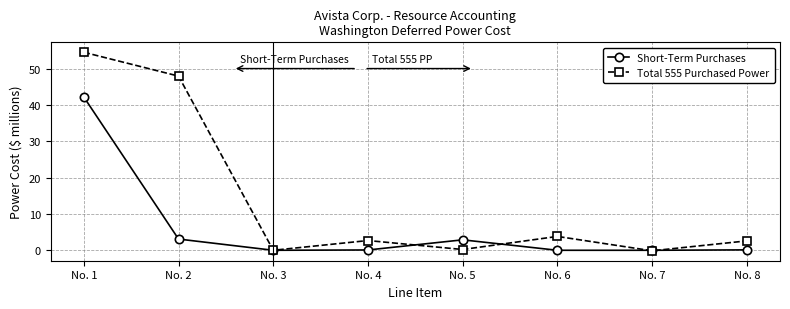

What is the difference between the Total 555 Purchased Power values at No. 5 and No. 3?

0.2